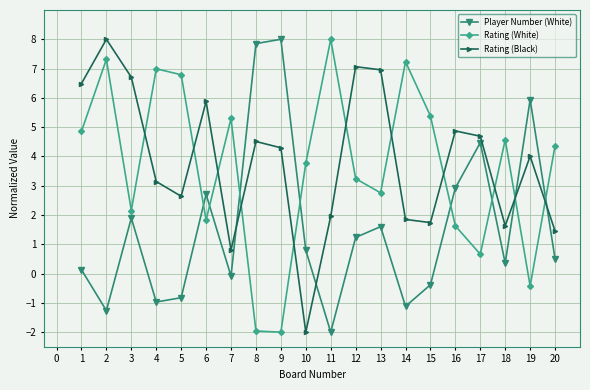

At how many categories does at least one series exceed 1?

20